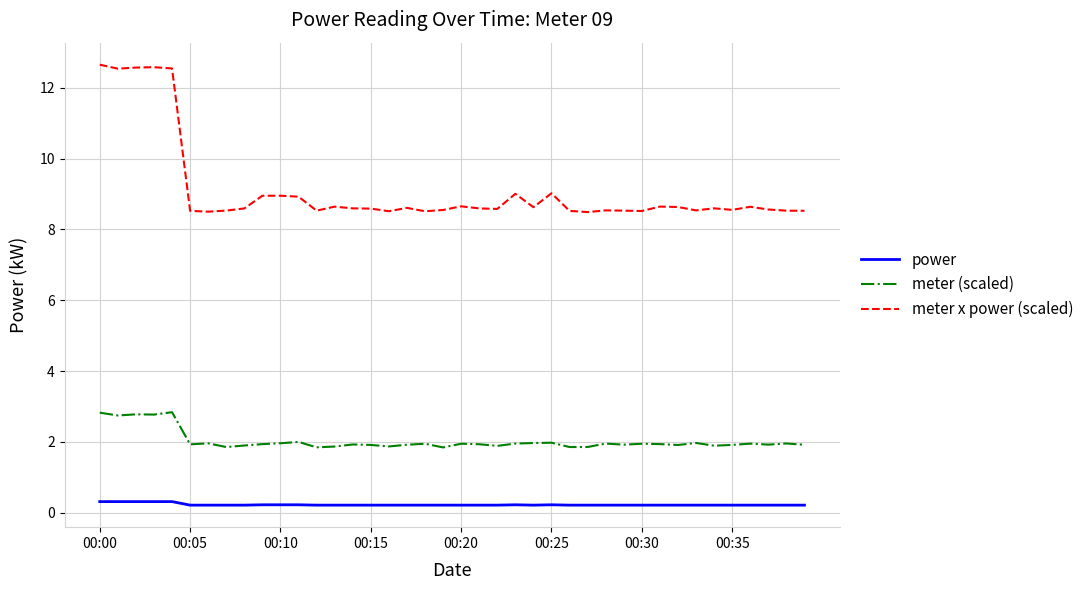

Rank the series by their maximum value, from lowest to highest.

power, meter (scaled), meter x power (scaled)